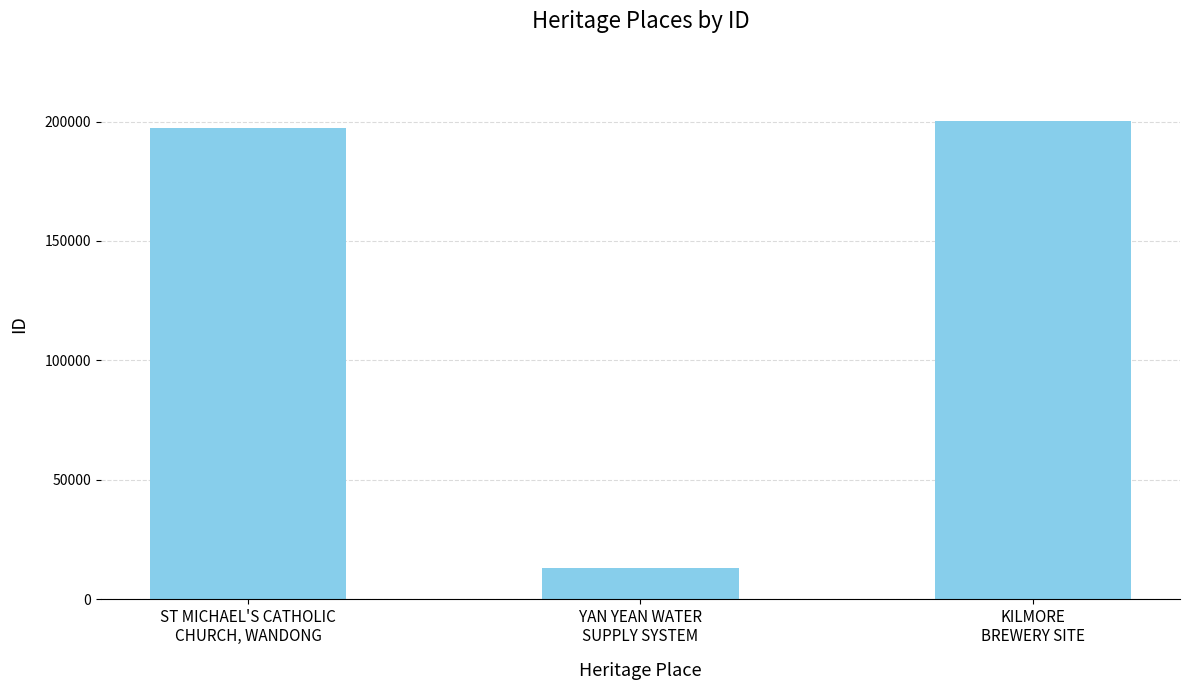

The value at KILMORE
BREWERY SITE is 100920. True or false?

False